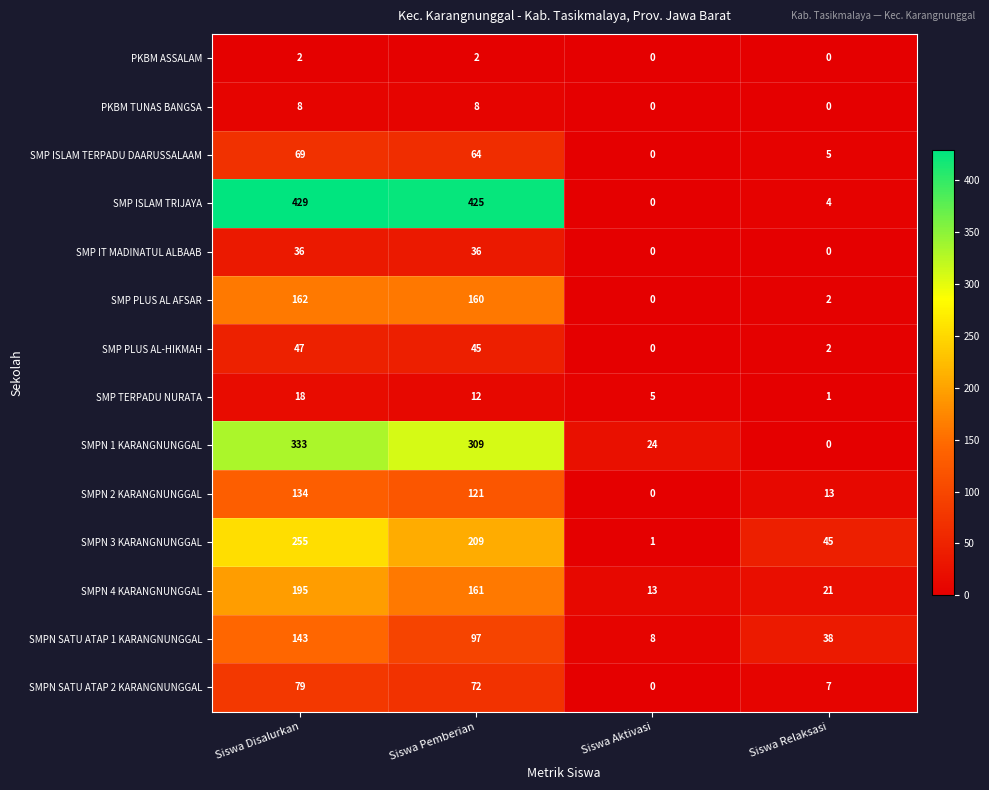

Where does the SMP PLUS AL AFSAR series first go above 160?

Siswa Disalurkan